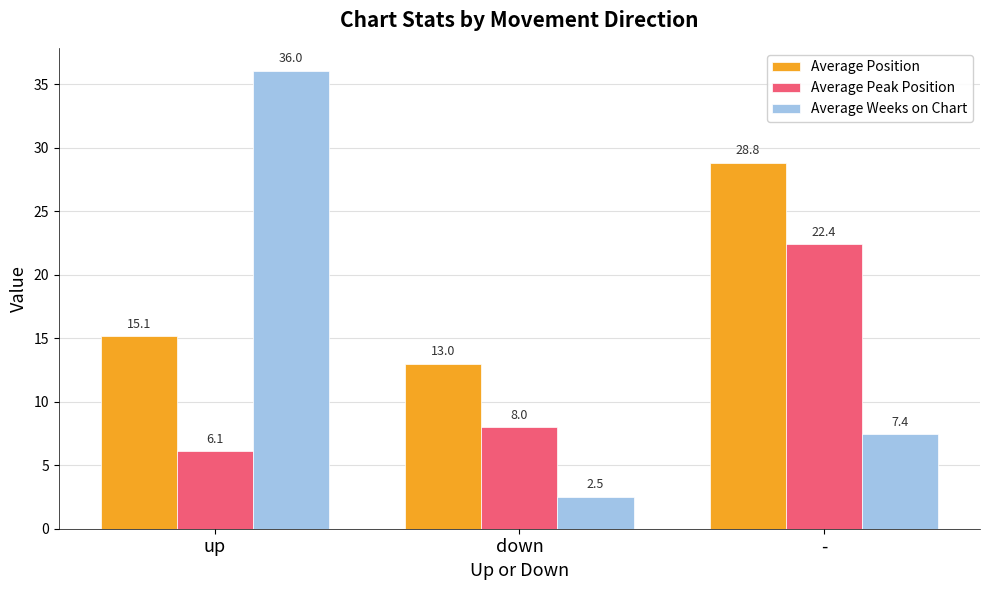

At which category is the sum across all series the highest?

-